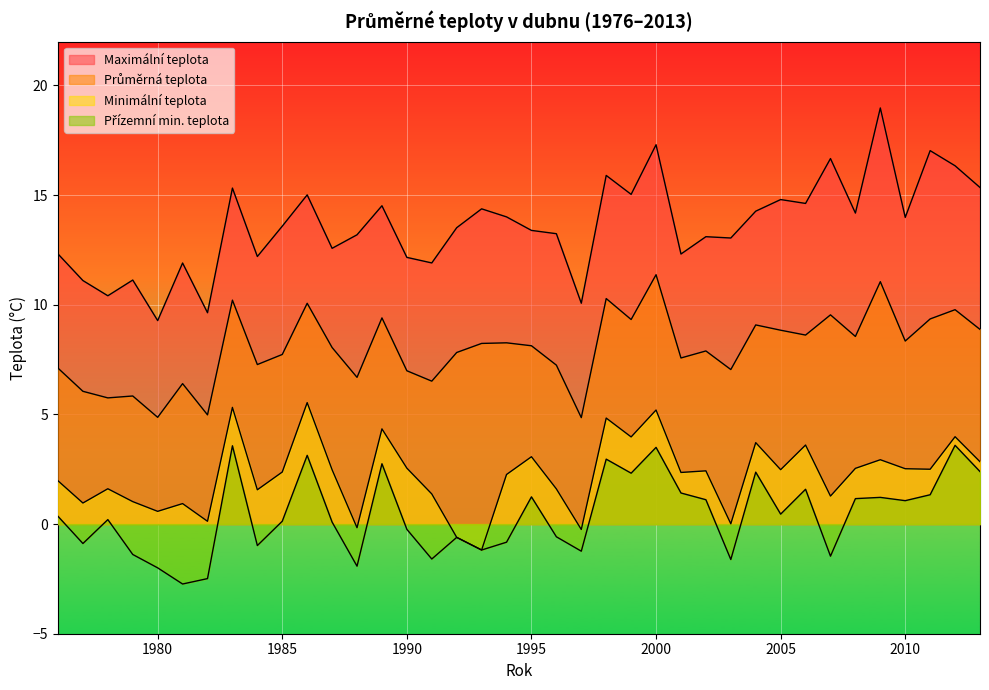

What is the value of the Průměrná teplota point at the 9th from the left?

7.3